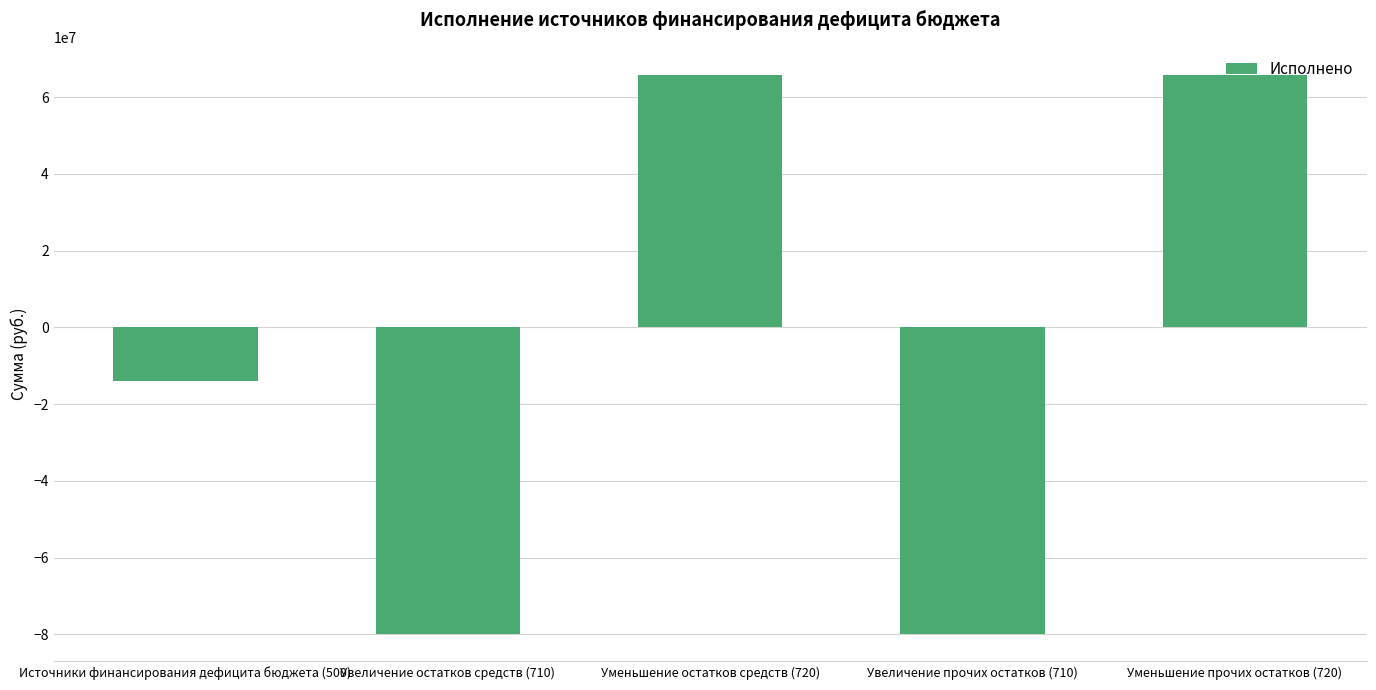

Reading left to right, list all the values displayed in this chart.

-13920873.0	-79794399.2	65873526.2	-79794399.2	65873526.2